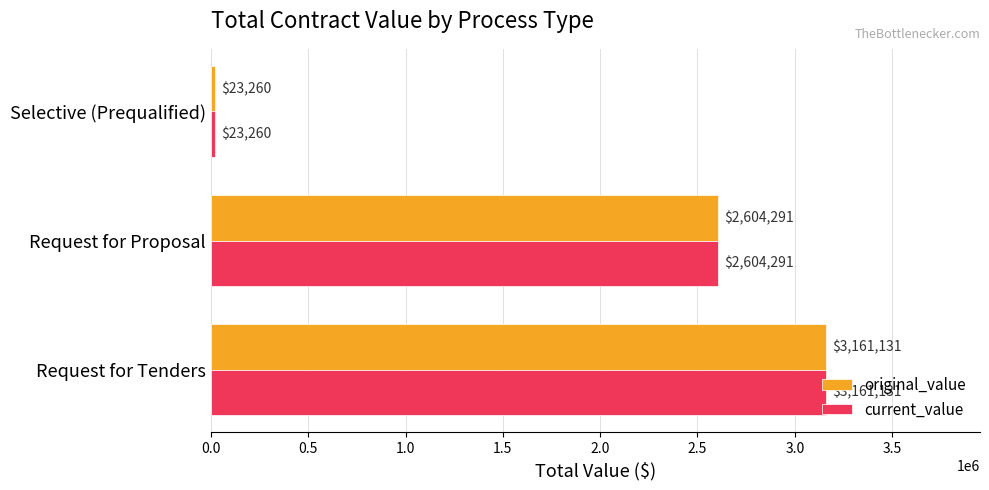

Count the number of data series in this chart.

2